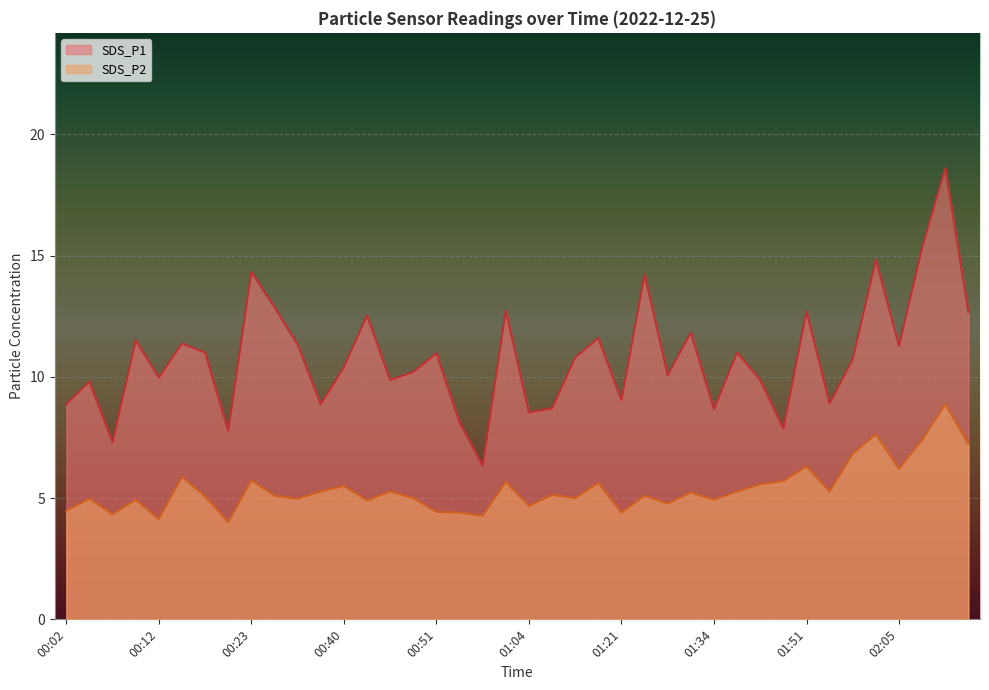

Between 00:48 and 01:27, which is larger?

01:27